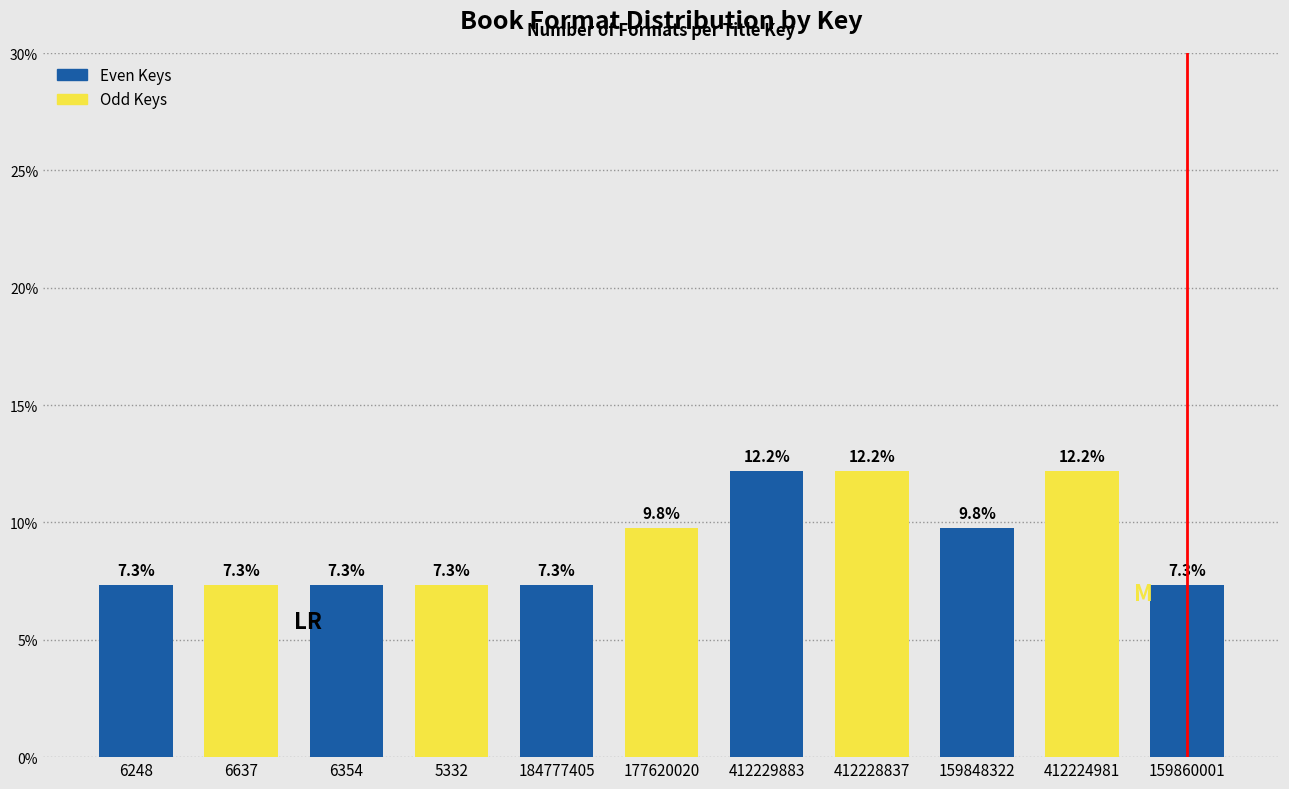

Reading right to left, list all the values displayed in this chart.

159860001=7.3	412224981=12.2	159848322=9.8	412228837=12.2	412229883=12.2	177620020=9.8	184777405=7.3	5332=7.3	6354=7.3	6637=7.3	6248=7.3